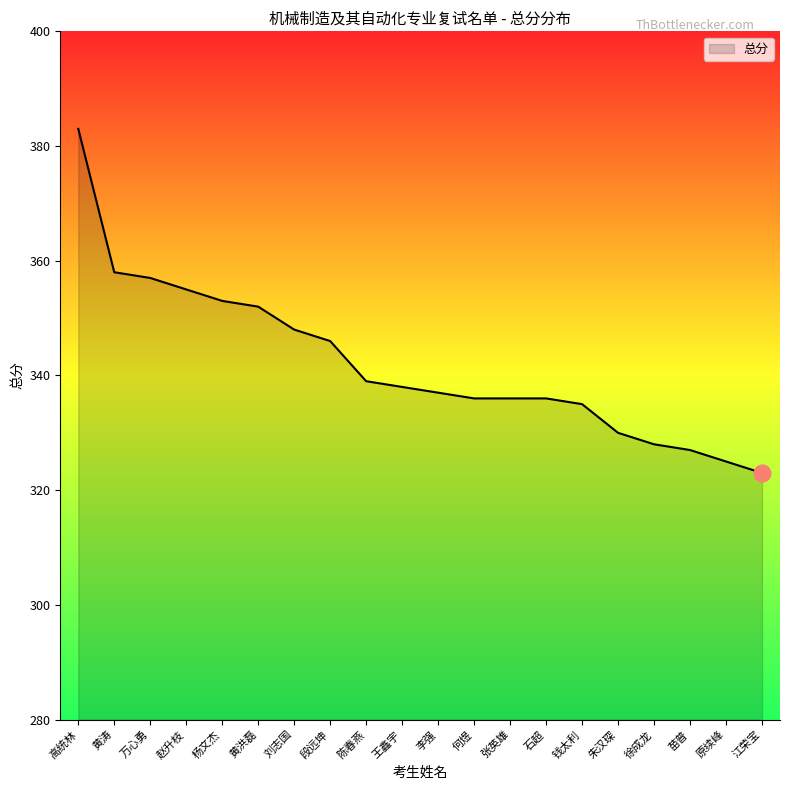

What is the difference between the values at 朱汉琛 and 黄涛?

28